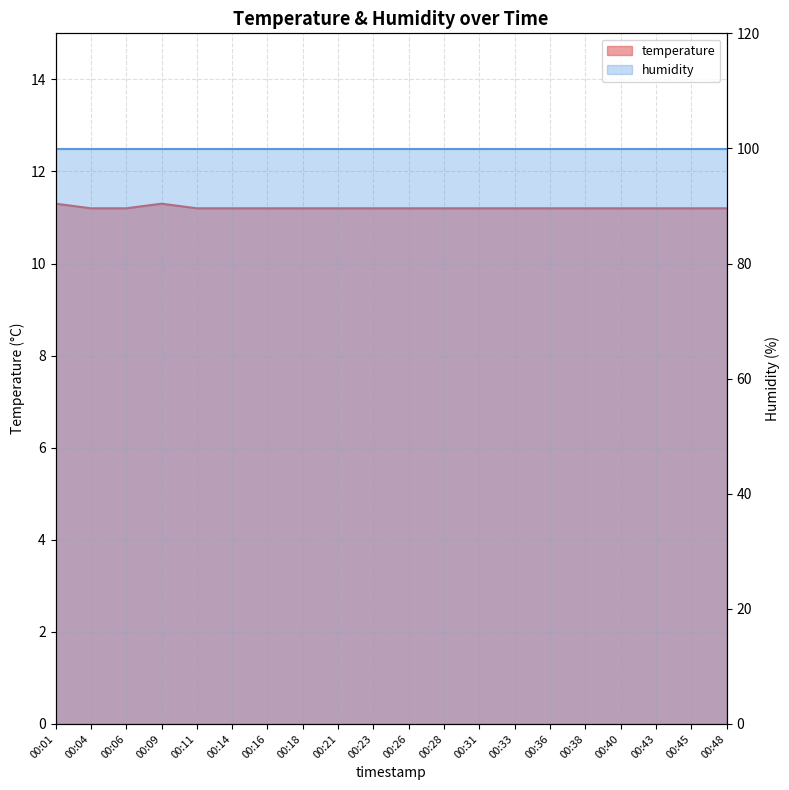

Where is the first local maximum?

00:09